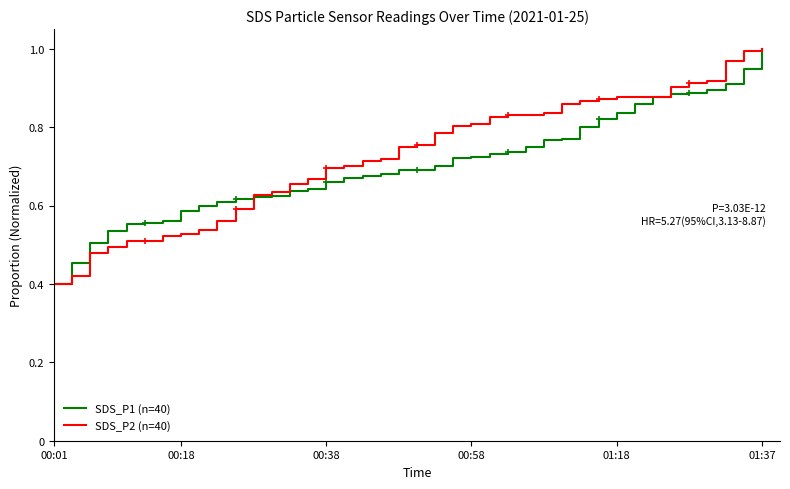

Is this an area chart (filled region under the line)?

No